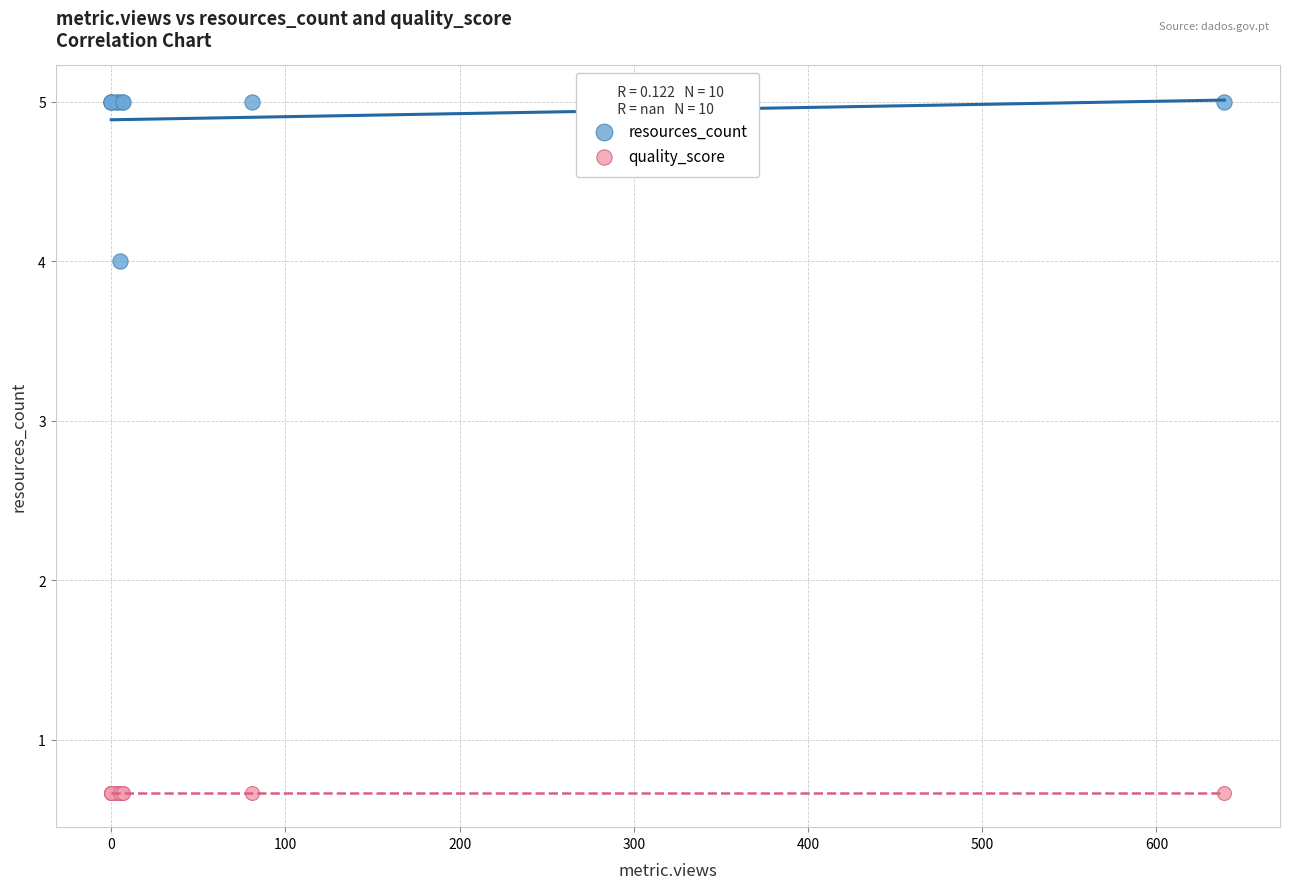

Which series contains the lowest Y value?

quality_score